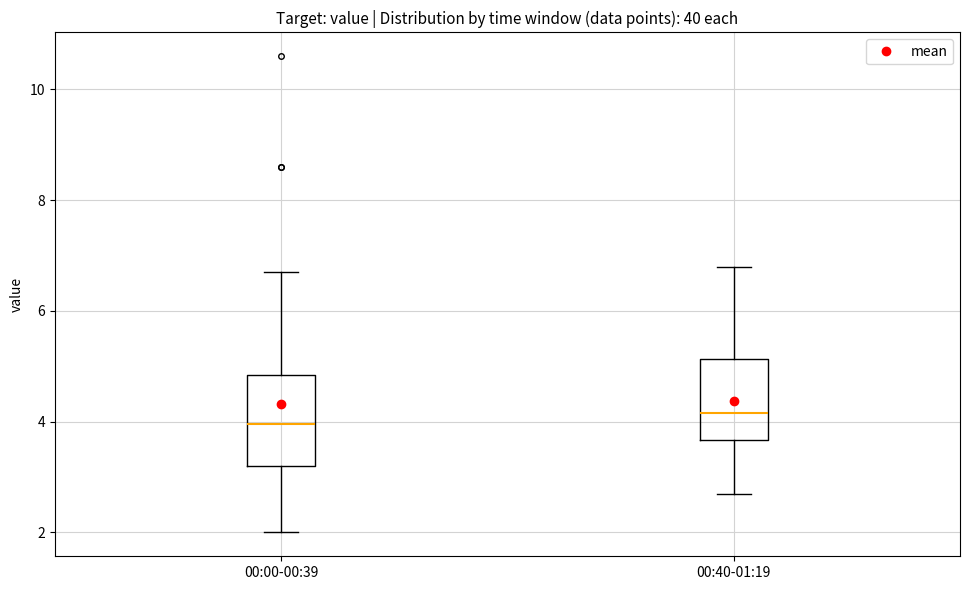

Which box's median line is the lowest?

00:00-00:39